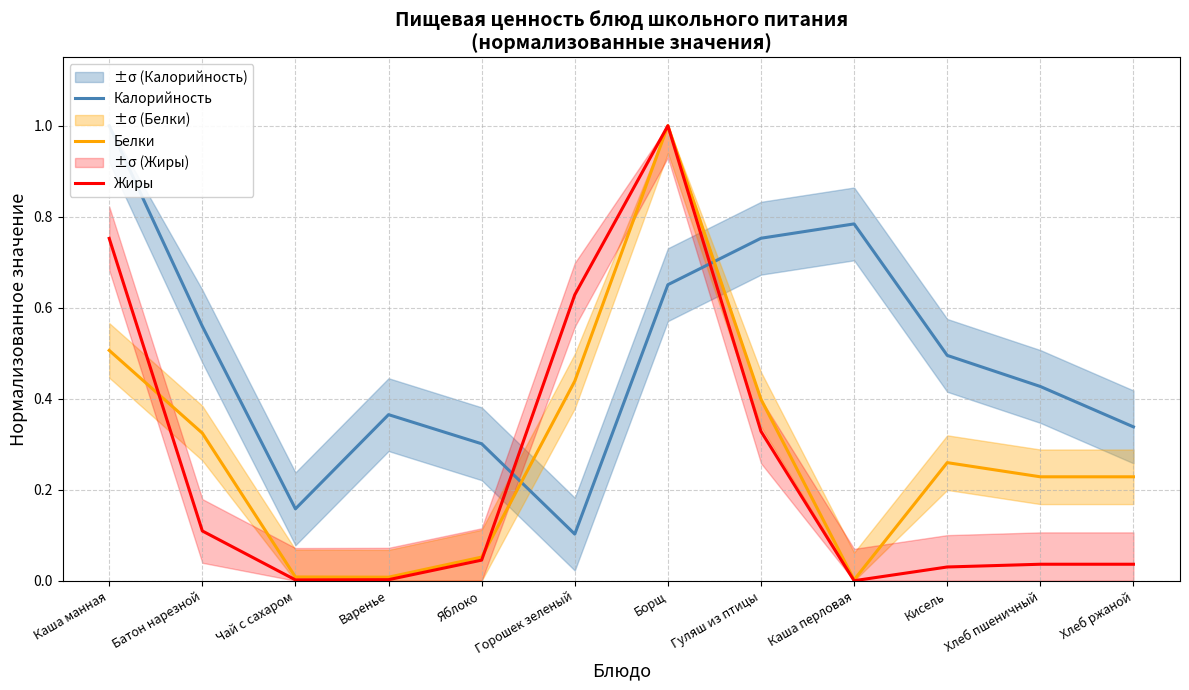

In Калорийность, how many points are lower than both neighbors (excluding endpoints)?

2